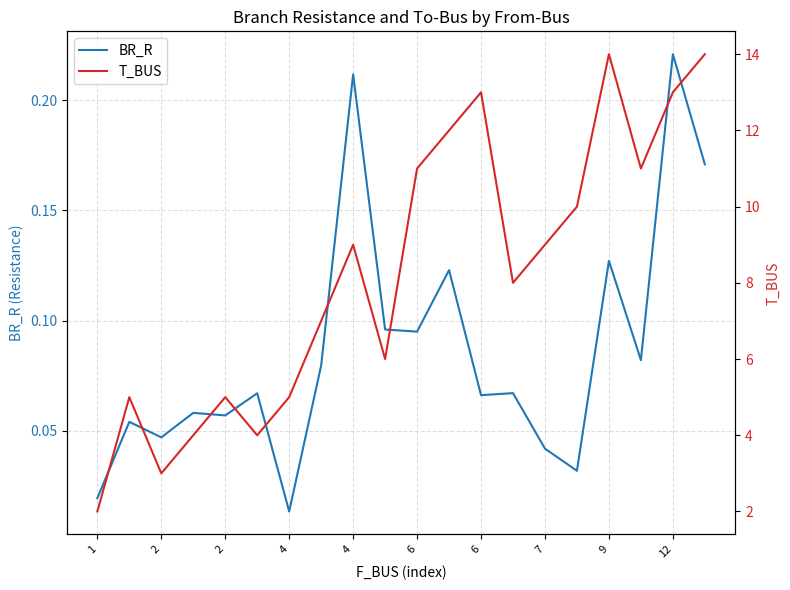

At 4, list the series in order from largest to smallest.

T_BUS, BR_R